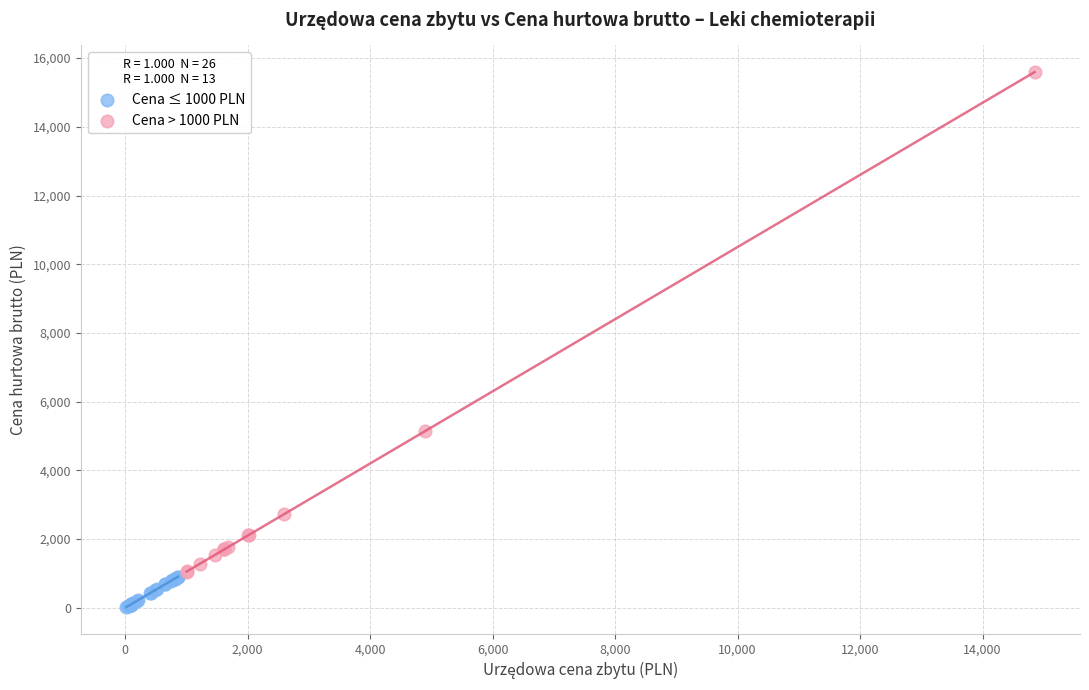

What are all the series names shown in the legend?

Cena ≤ 1000 PLN, Cena > 1000 PLN